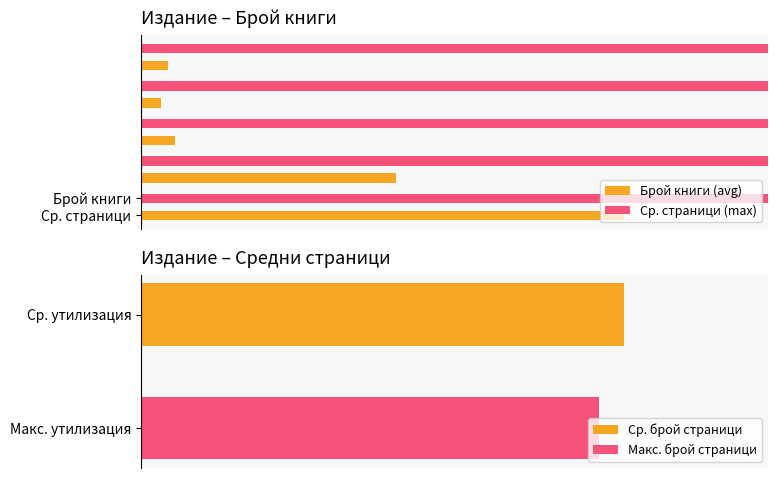

How many data points in Ср. брой страници are less than 310?

2